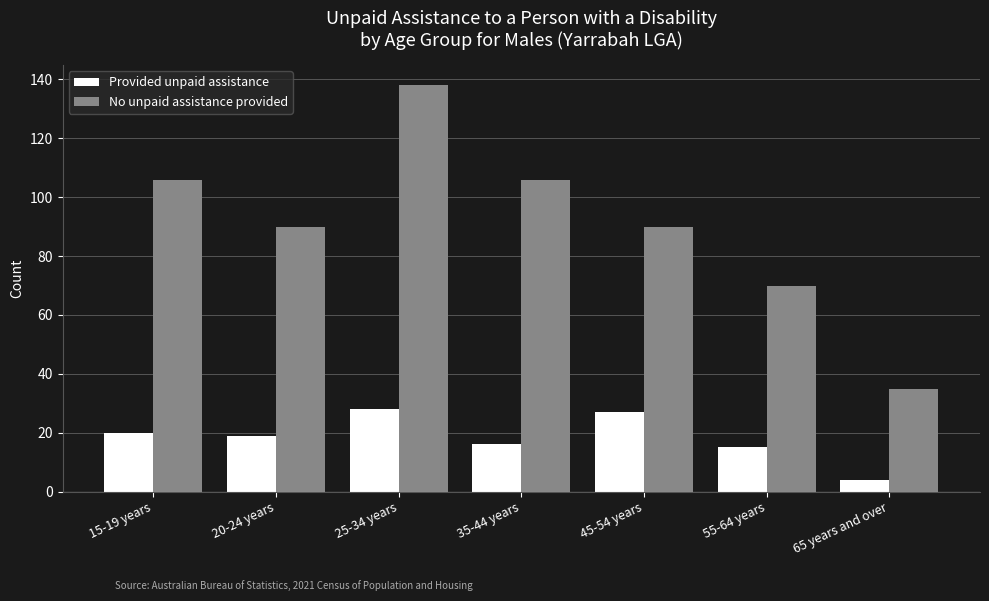

How many bars are there in total?

14